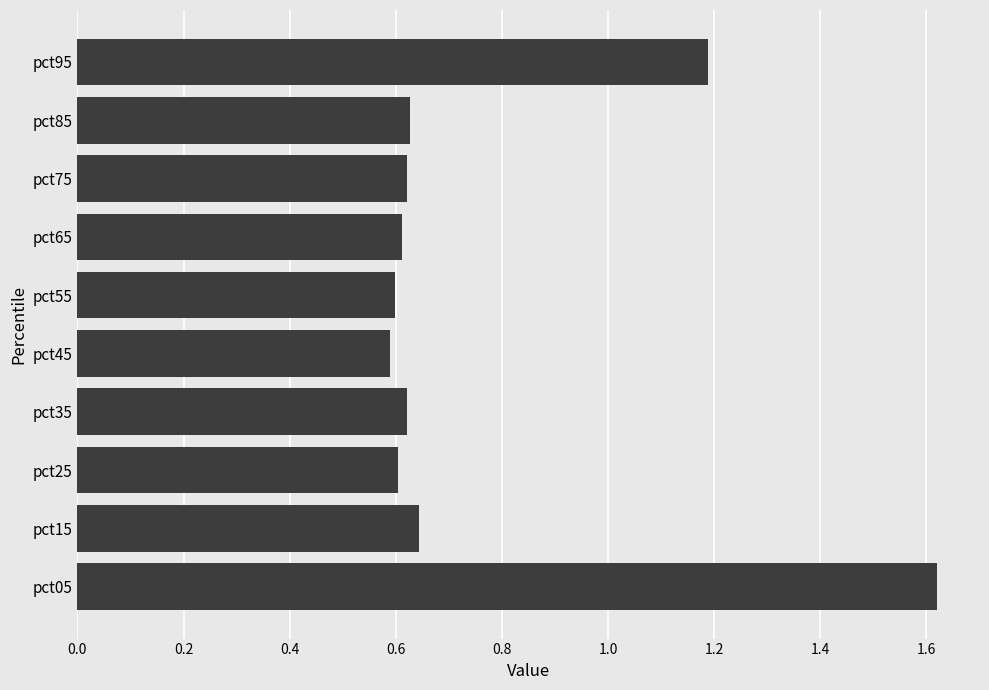

How many values are between 0 and 1?

8